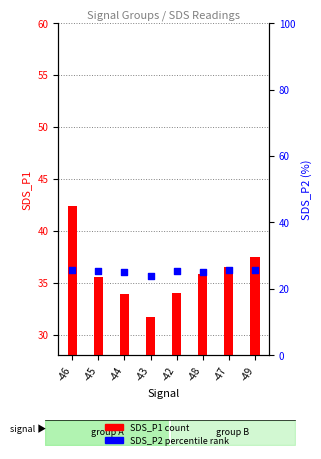

Which series has the largest total across all categories?

SDS_P1